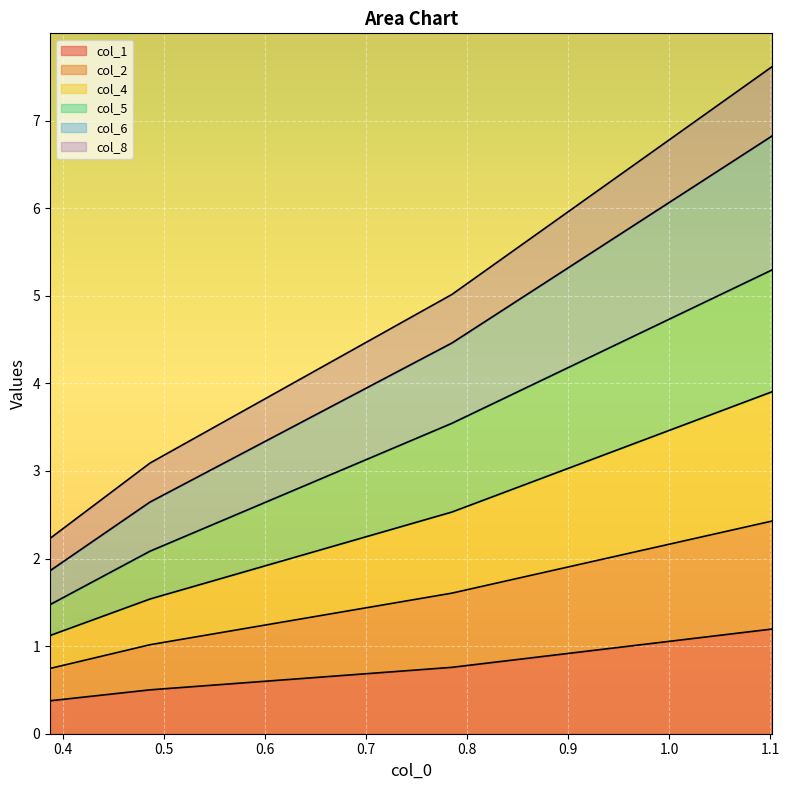

Is it true that col_2 equals 0.7 at 0.387?

False